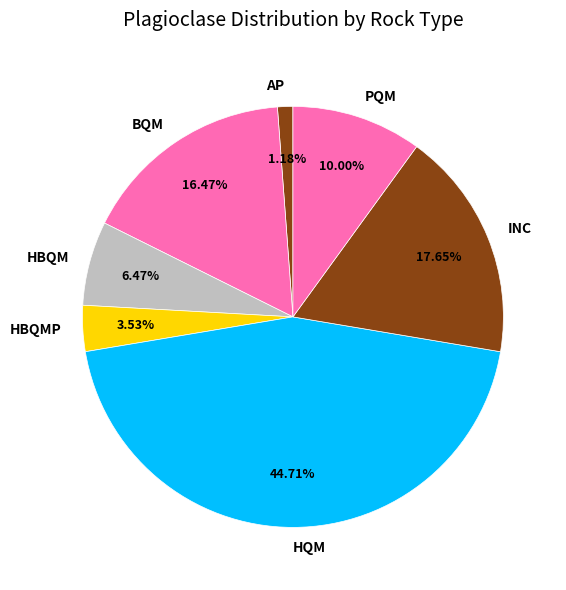

Count the number of slices in the pie.

7